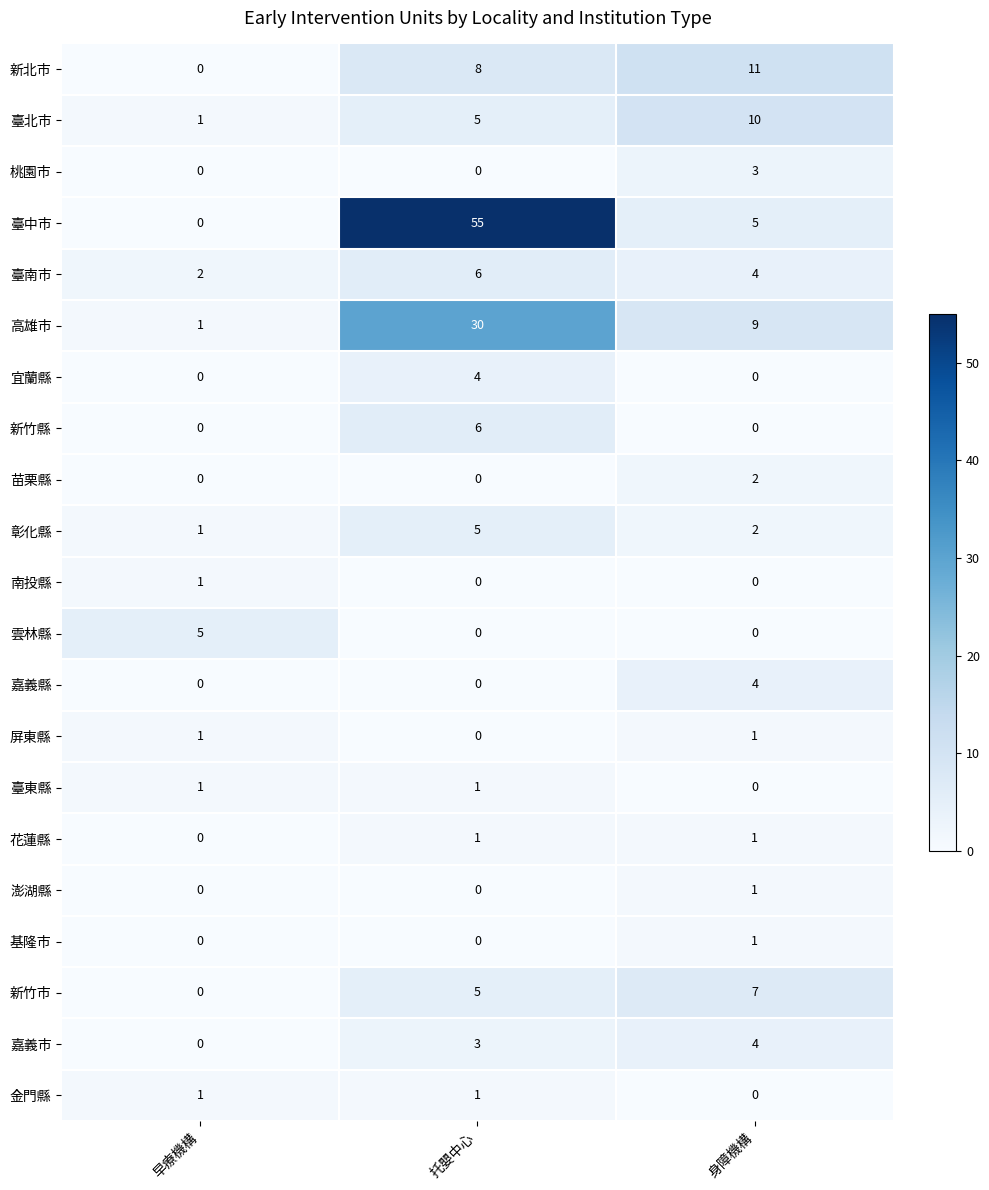

Which category has the highest value across all series?

托嬰中心